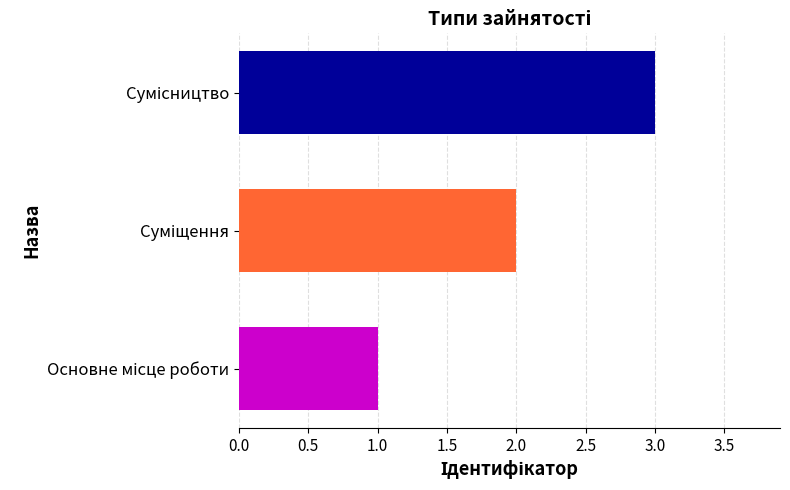

What is the sum of all values?

6